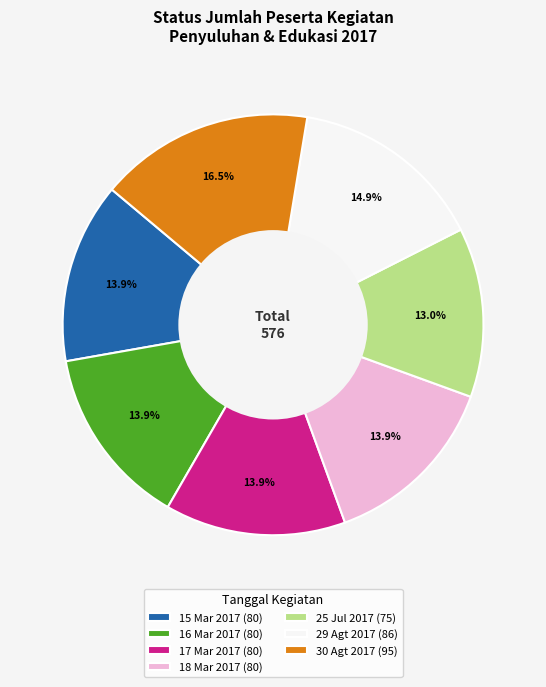

Does 16 Mar 2017 (80) account for over 50% of the chart?

No